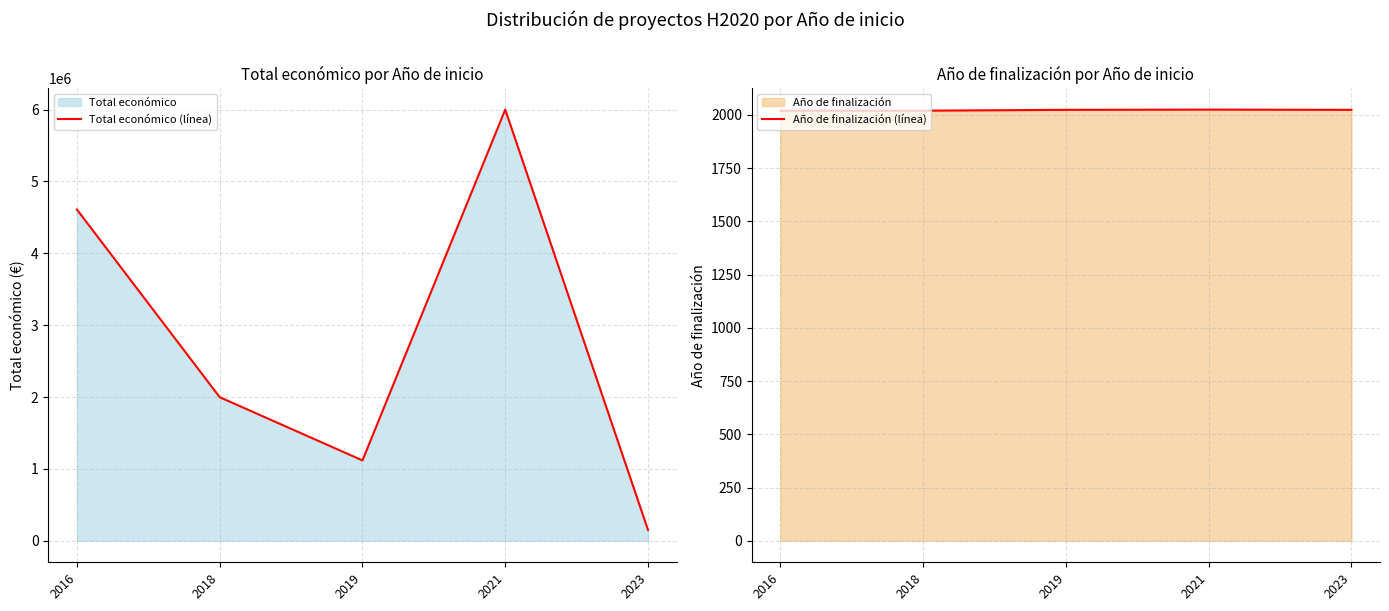

What is the average value of the Total económico (línea) series?

2774641